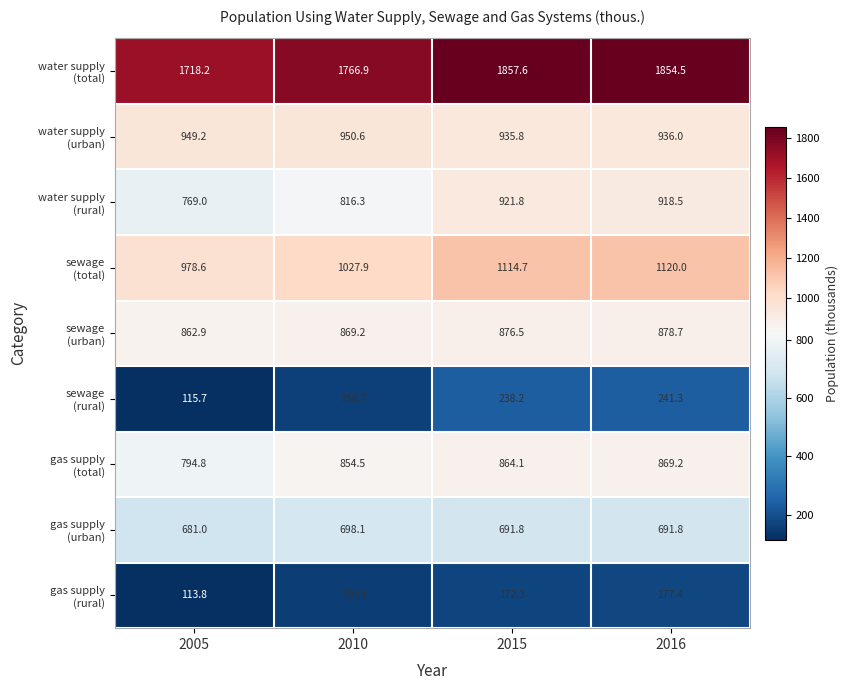

What is the minimum value shown in the chart?

113.8